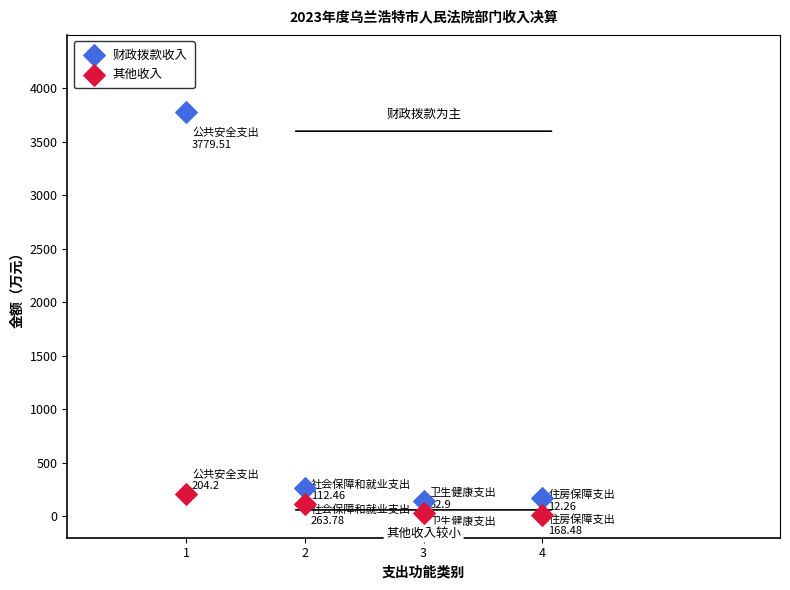

Across all series, what Y value is closest to 1895?

263.8